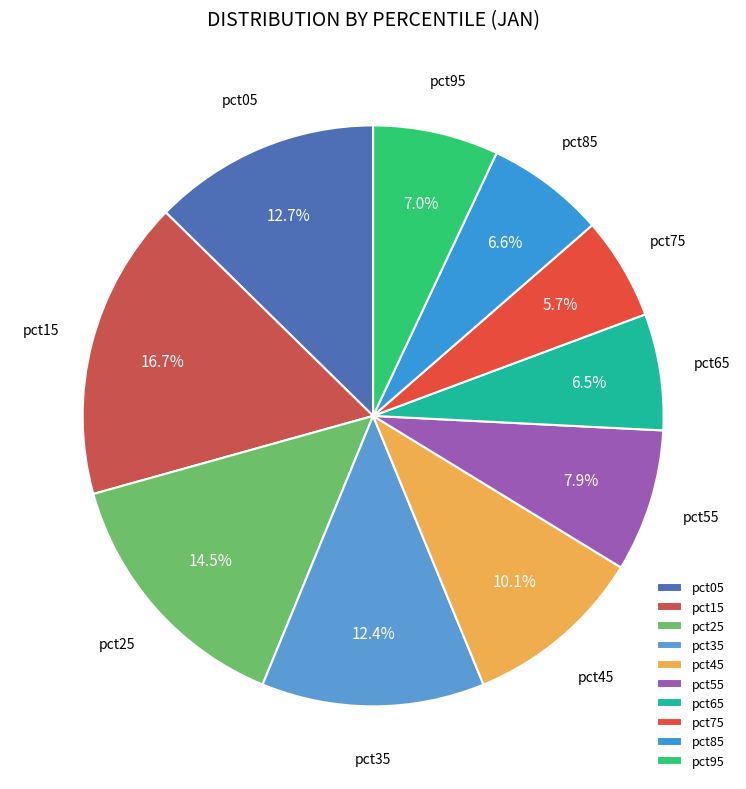

What portion of the pie excludes pct25?

85.5%